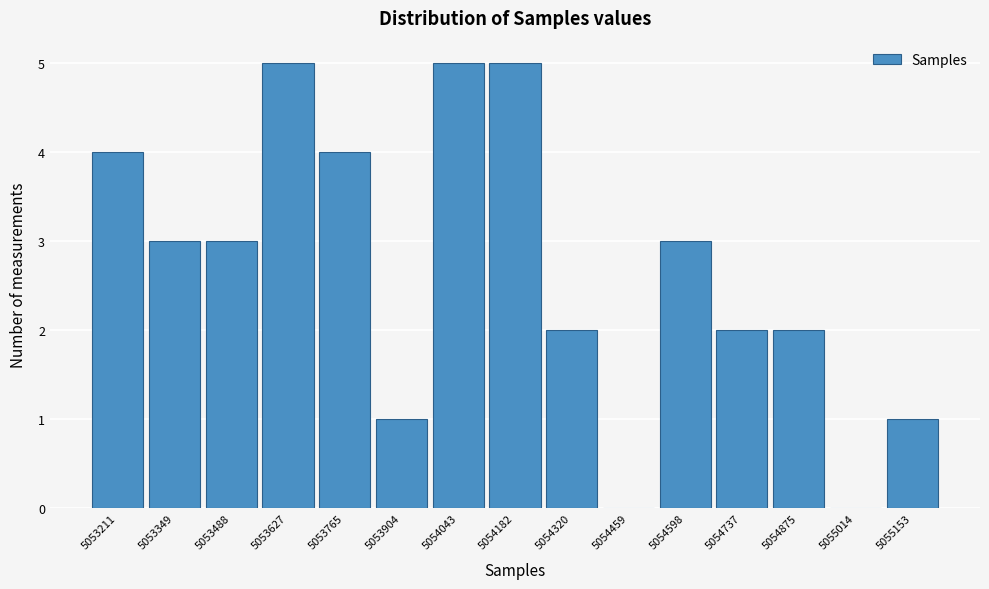

Reading left to right, what are all the values shown in this chart?

5053211=4	5053349=3	5053488=3	5053627=5	5053765=4	5053904=1	5054043=5	5054182=5	5054320=2	5054459=0	5054598=3	5054737=2	5054875=2	5055014=0	5055153=1